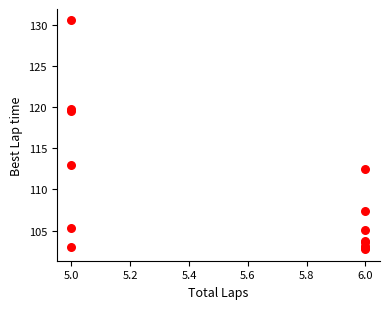

What Y value in the scatter plot is closest to 116?

113.0